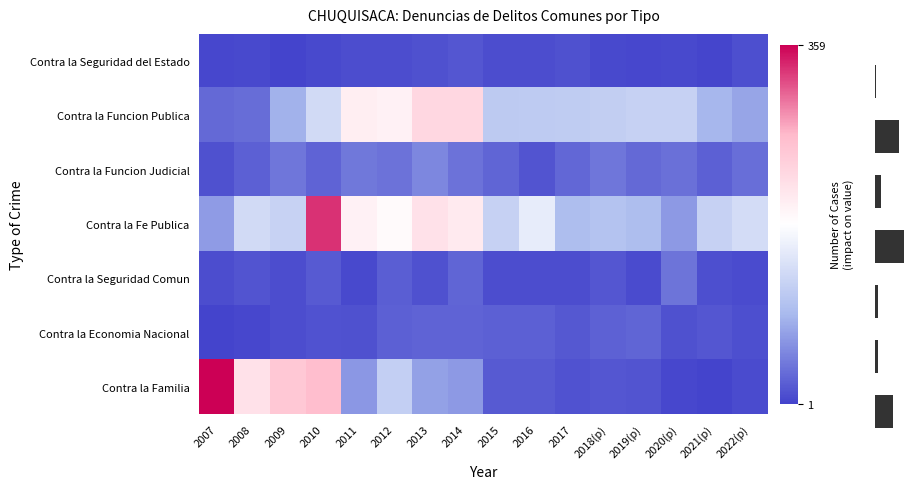

True or false: Contra la Funcion Publica has a value of 8 at 2008.

False